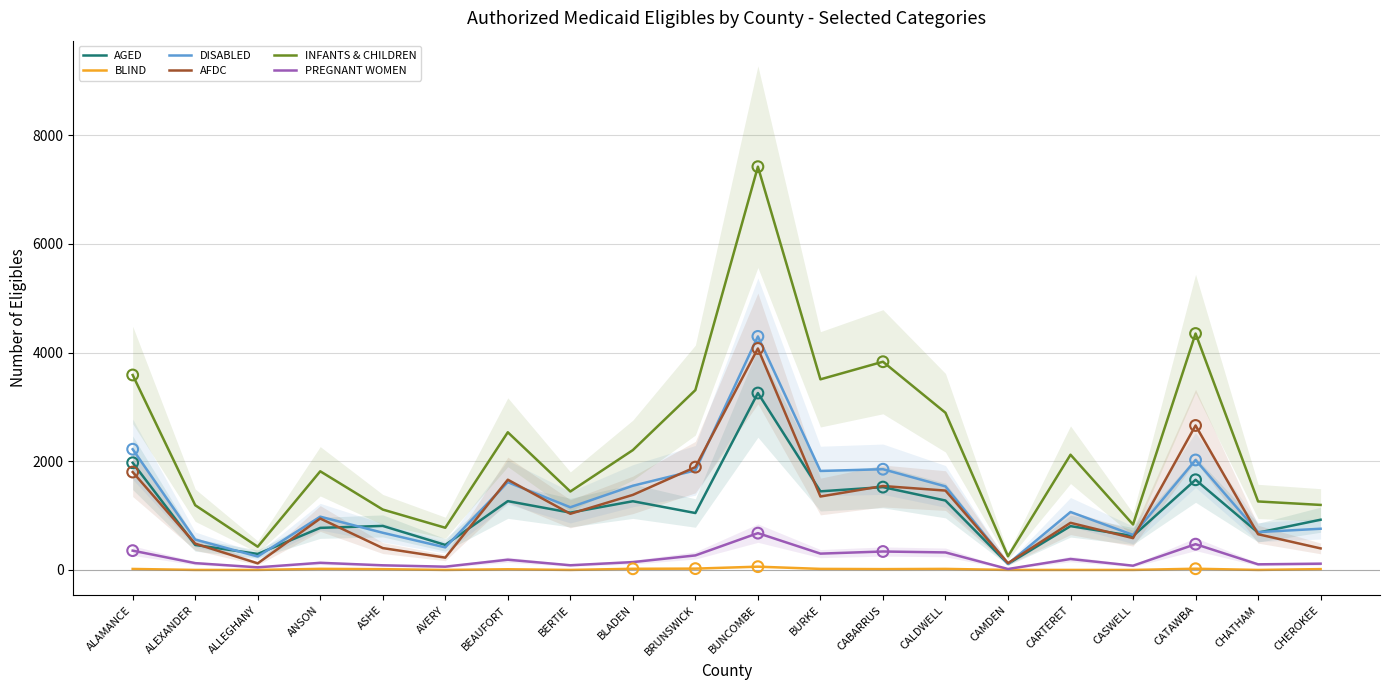

Which series reaches the maximum Y coordinate?

INFANTS & CHILDREN